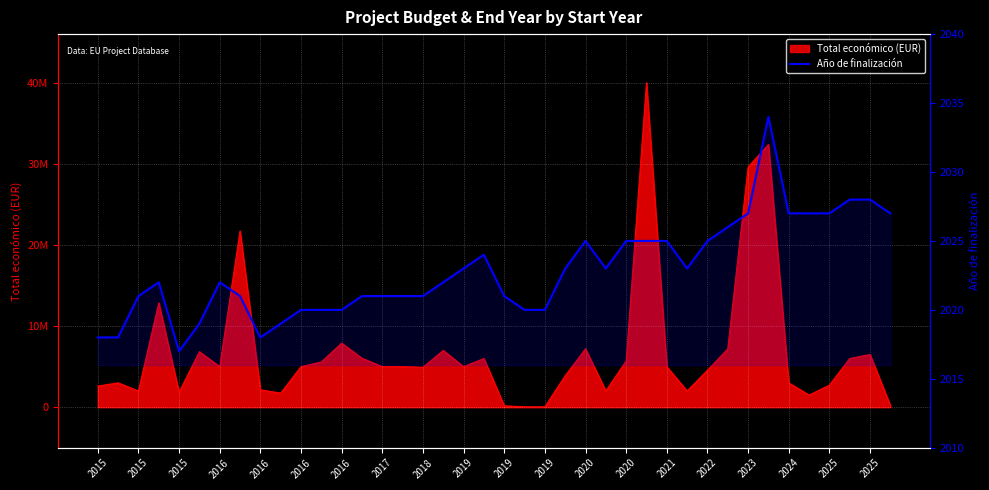

The chart shows a value of 2025 at 2020. True or false?

True